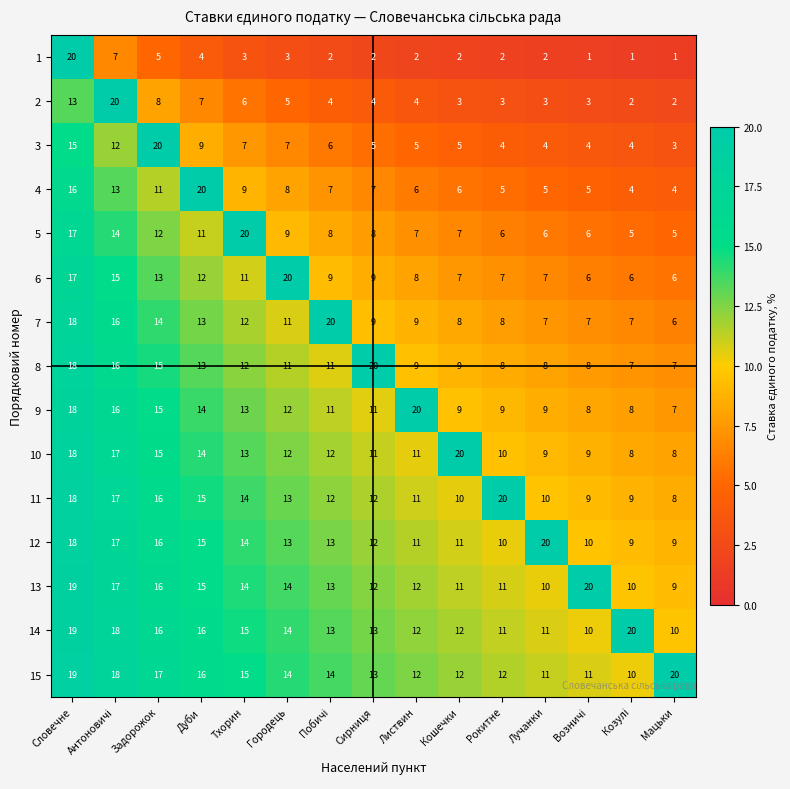

What is the lowest value of the 6 series?

6